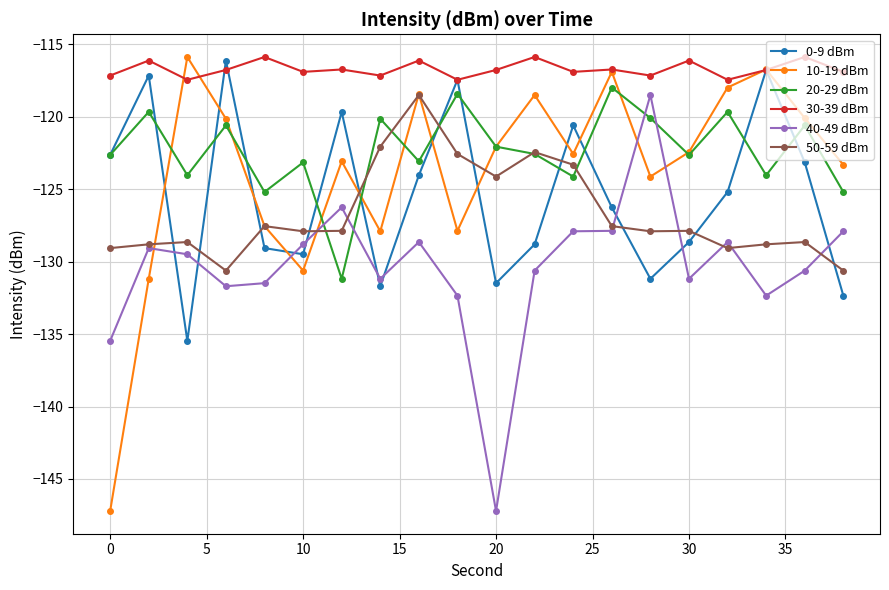

Which series has the largest range (max minus min)?

10-19 dBm